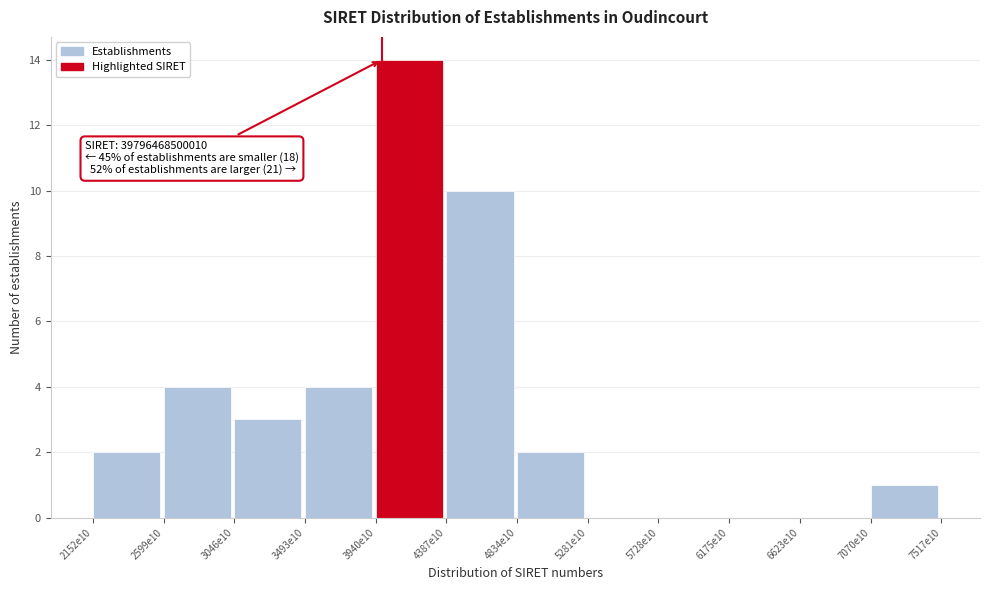

Reading left to right, extract all data points from this chart.

2152e10=2	2599e10=4	3046e10=3	3493e10=4	3940e10=14	4387e10=10	4834e10=2	5281e10=0	5728e10=0	6175e10=0	6623e10=0	7070e10=1